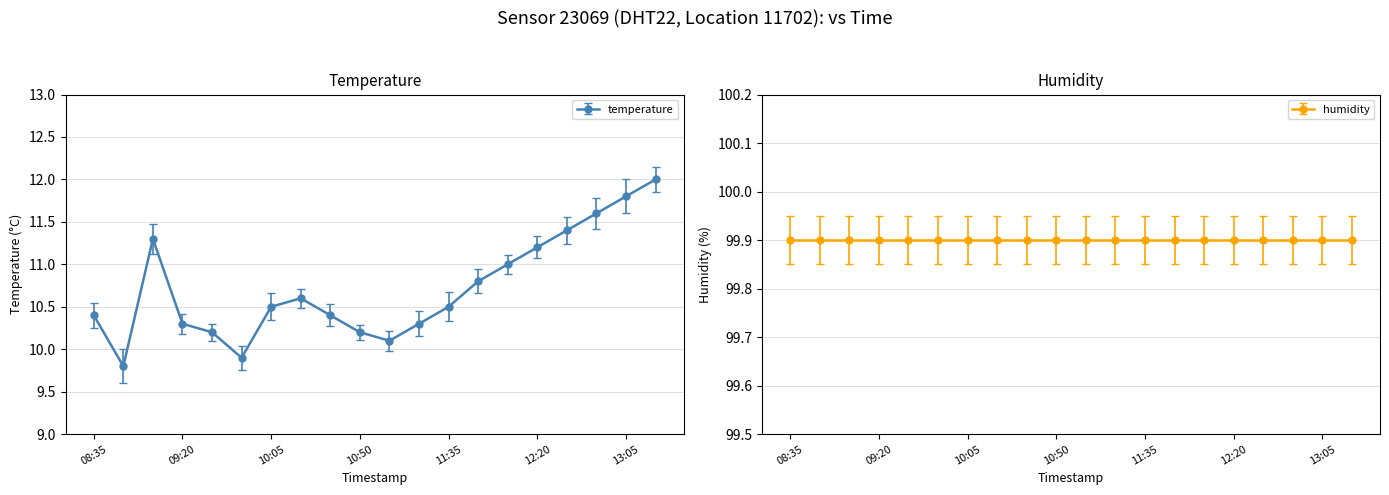

What is the value of the 12th point from the left?

10.3